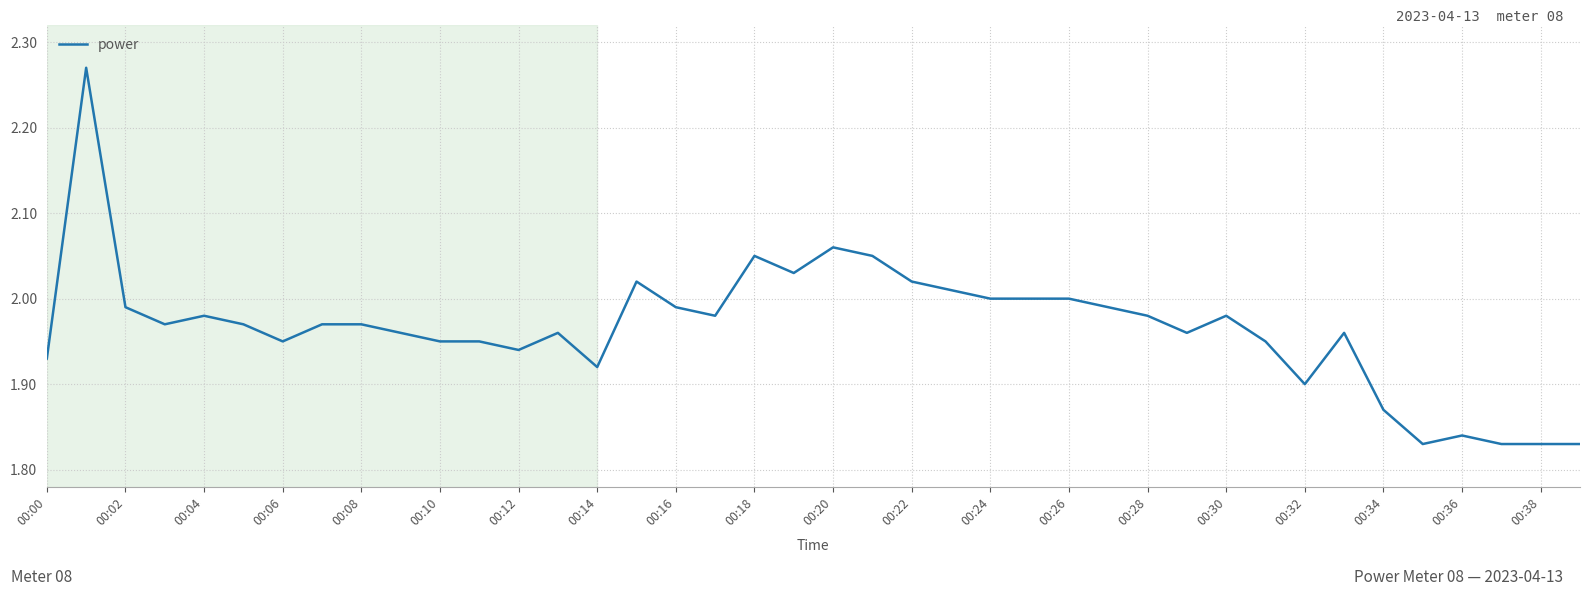

Does the chart have visible grid lines?

Yes